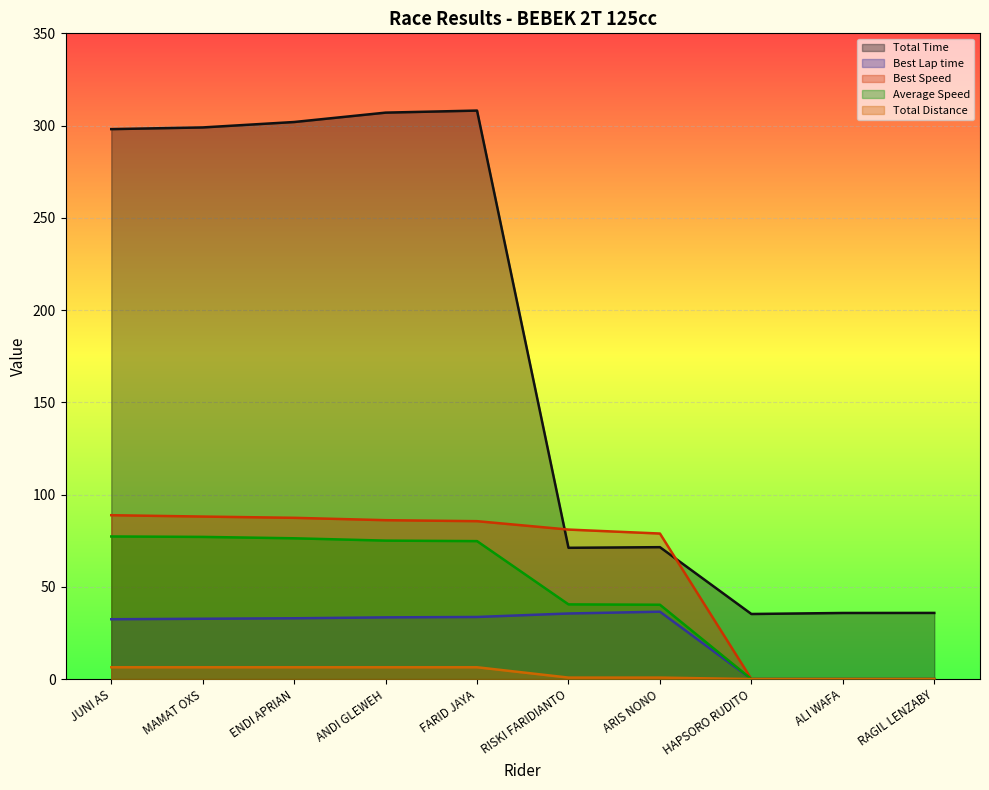

Reading right to left, what are all the values shown in this chart?

Total Time: 35.9	35.8	35.3	71.5	71.1	308.1	307.0	301.9	299.0	298.1
Best Lap time: 0.0	0.0	0.0	36.5	35.5	33.7	33.4	33.0	32.7	32.4
Best Speed: 0.0	0.0	0.0	78.9	81.0	85.6	86.1	87.4	88.1	88.8
Average Speed: 0.0	0.0	0.0	40.3	40.5	74.8	75.0	76.3	77.1	77.3
Total Distance: 0.0	0.0	0.0	0.8	0.8	6.4	6.4	6.4	6.4	6.4